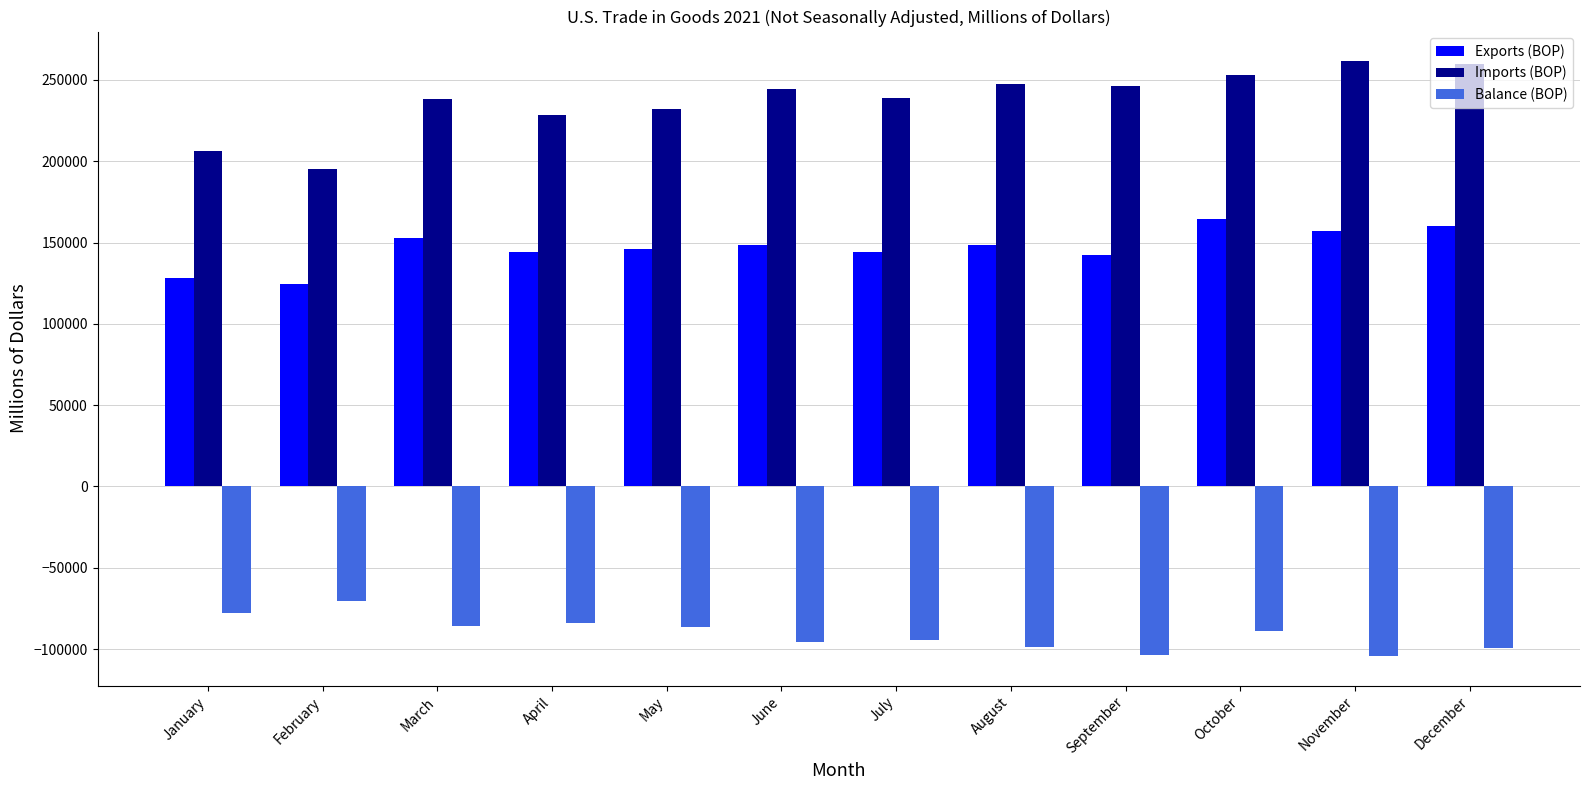

Which series has the largest range (max minus min)?

Imports (BOP)